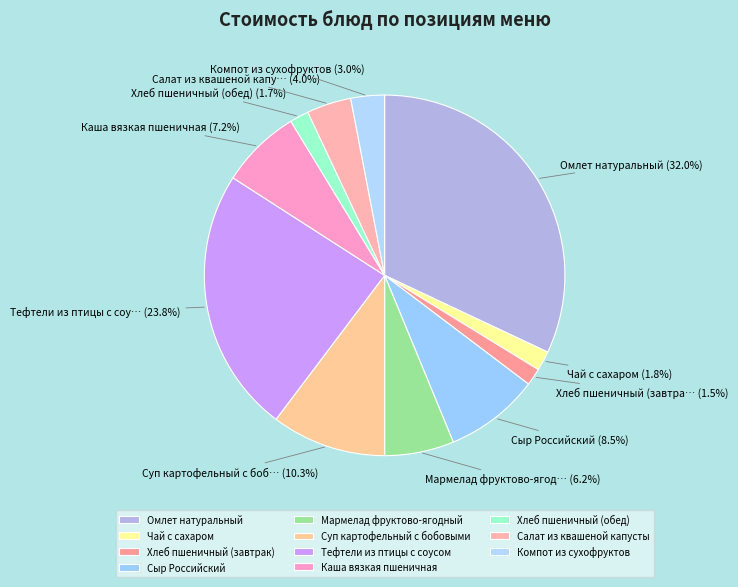

What percentage is the Мармелад фруктово-ягодный slice, to the nearest percent?

6%